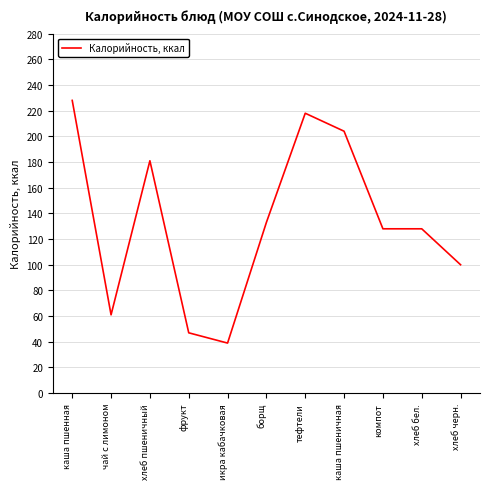

Reading left to right, extract all data points from this chart.

228	61	181	47	39	133	218	204	128	128	100